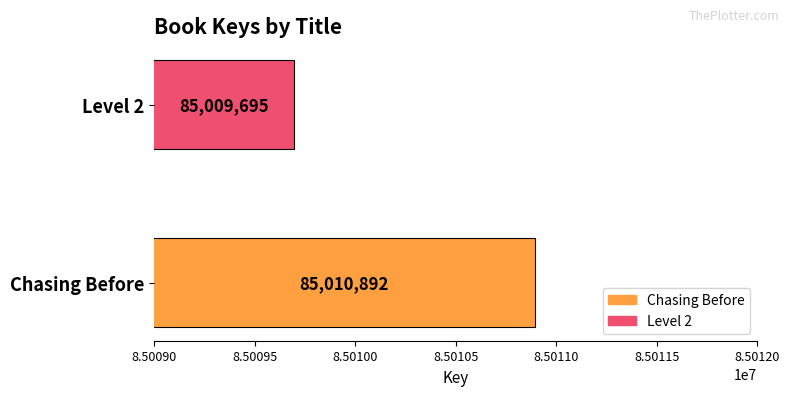

Rank the categories by value from highest to lowest.

Chasing Before, Level 2